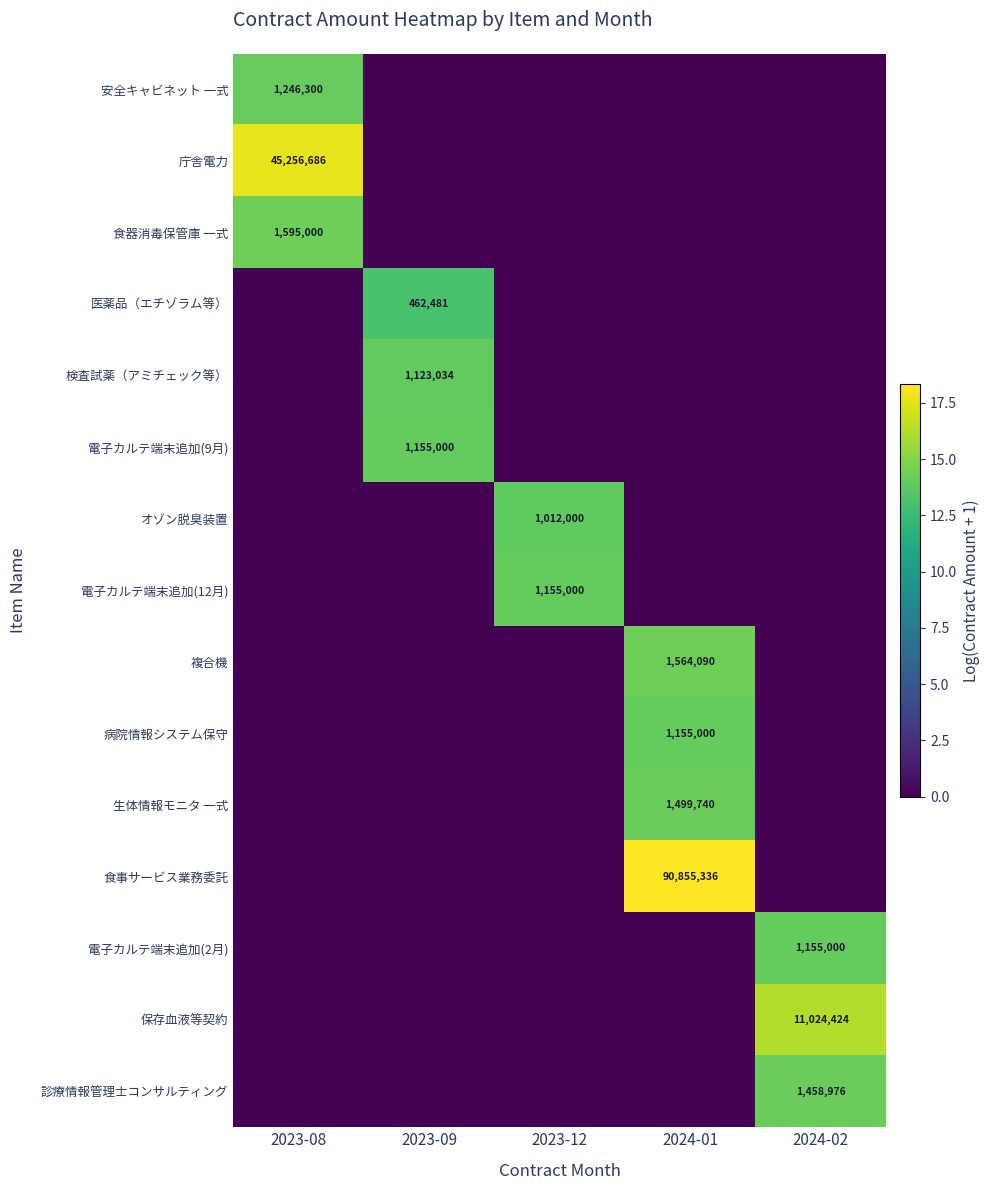

The 電子カルテ端末追加(2月) series shows 1155000 at 2024-02. True or false?

True